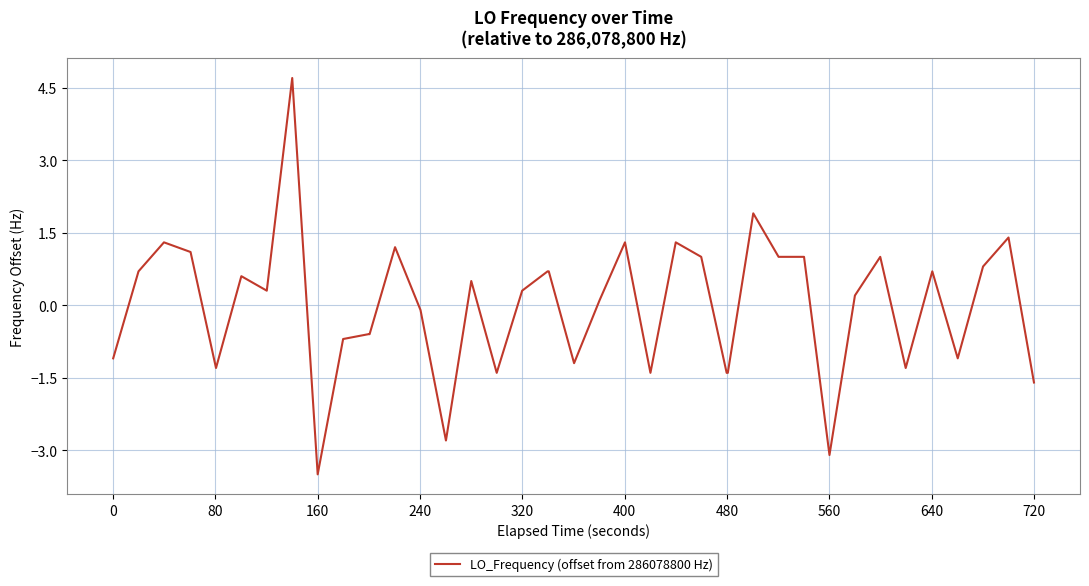

What is the minimum value shown in the chart?

-3.5